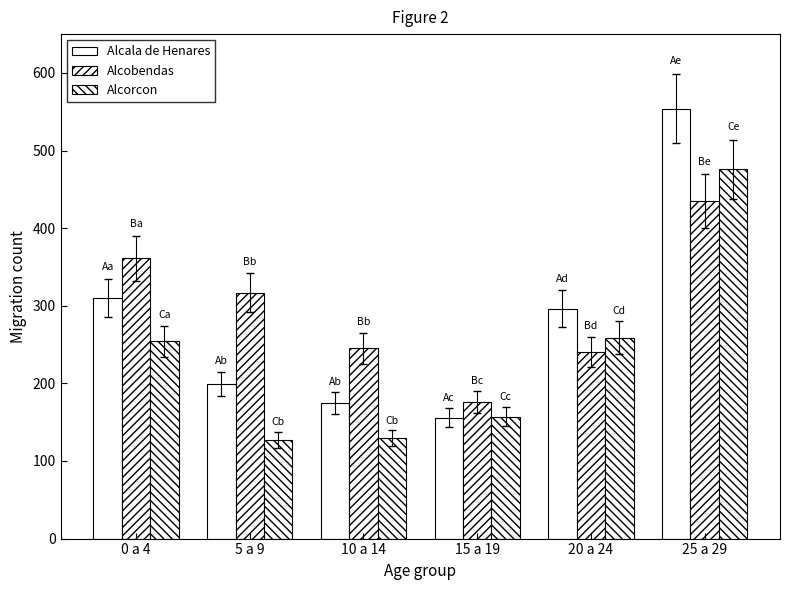

Rank the series by their average value, from highest to lowest.

Alcobendas, Alcala de Henares, Alcorcon